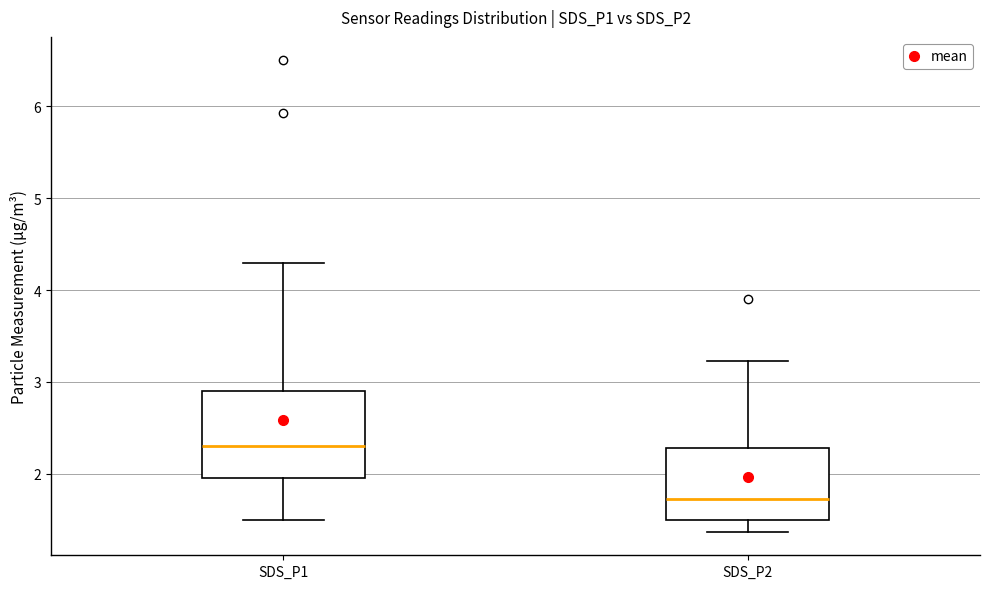

Which box is the tallest, from its lower edge to its upper edge?

SDS_P1